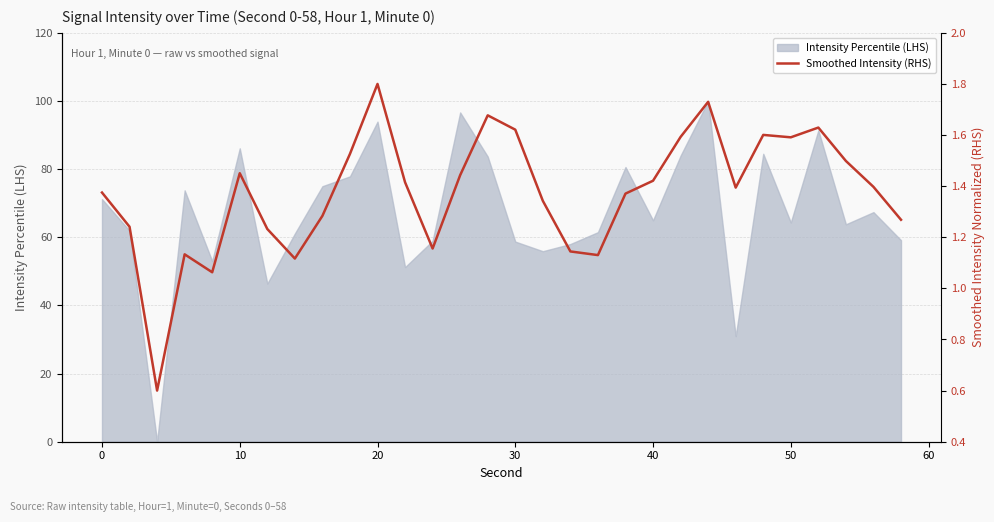

The Intensity Percentile (LHS) series shows 27.9 at 0. True or false?

False